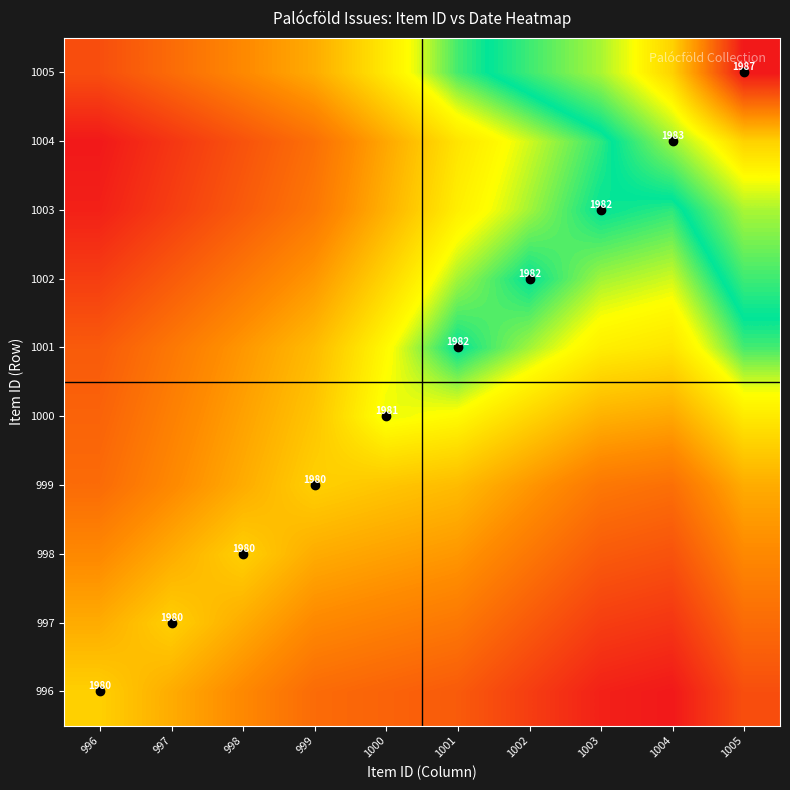

The 1001 series shows 1087.3 at 1001. True or false?

False